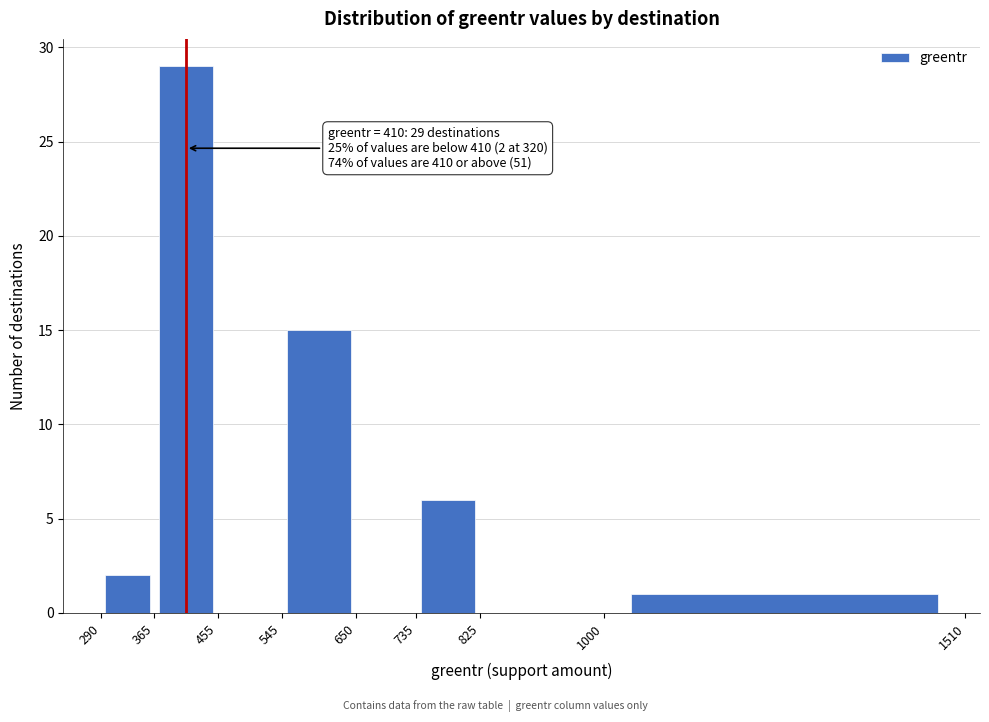

Which range on the x-axis has the tallest bar?

365 to 455